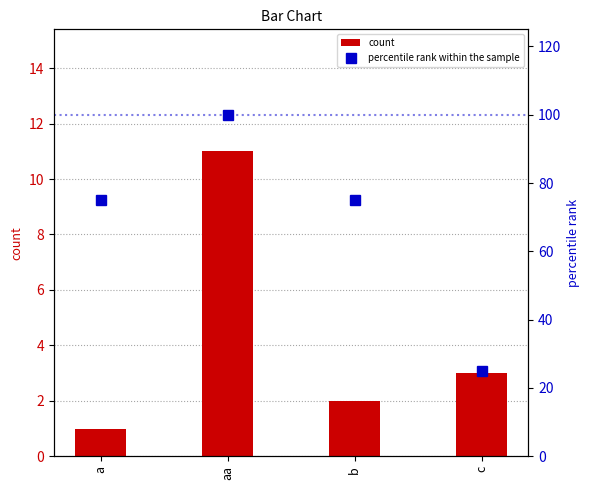

Between c and aa, which is larger?

aa